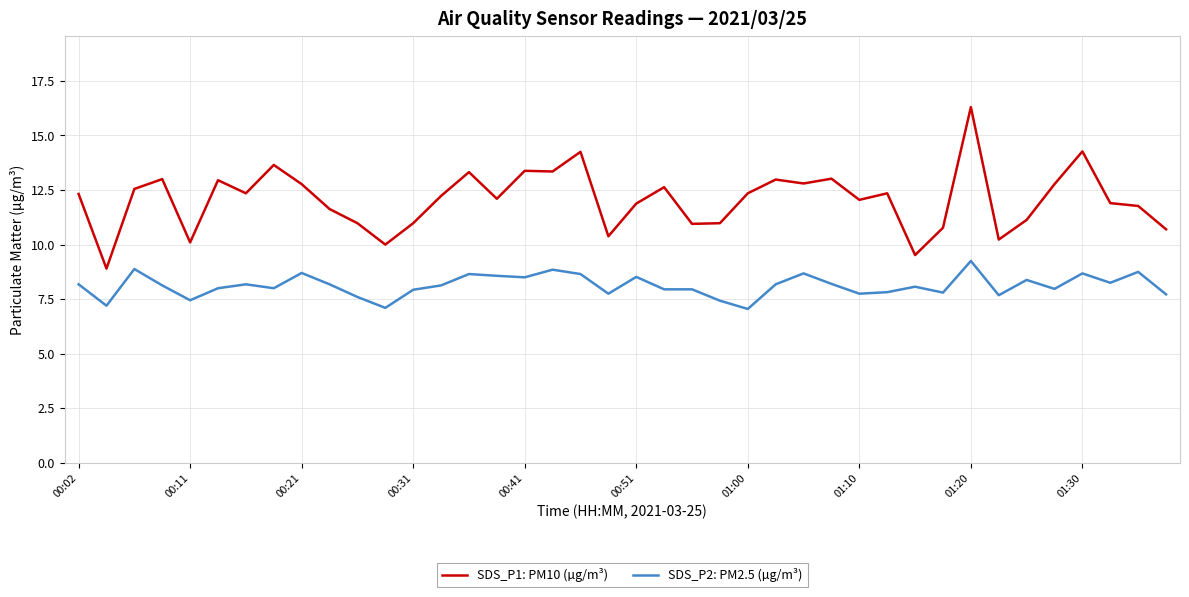

True or false: SDS_P2: PM2.5 (µg/m³) and SDS_P1: PM10 (µg/m³) cross at least once.

False